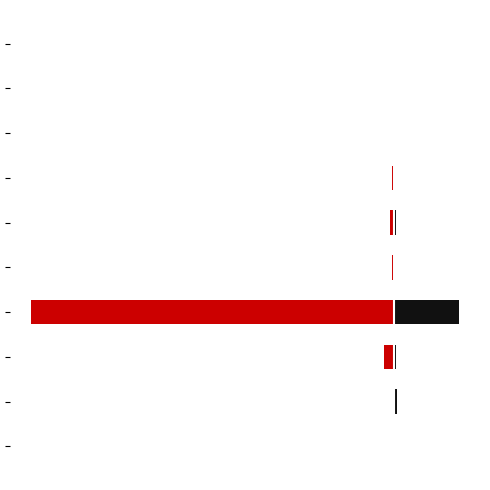

Rank the categories by pôdohospodárstvo value from lowest to highest.

0, 1, 4, 5, 6, 7, 8, 9, 2, 3